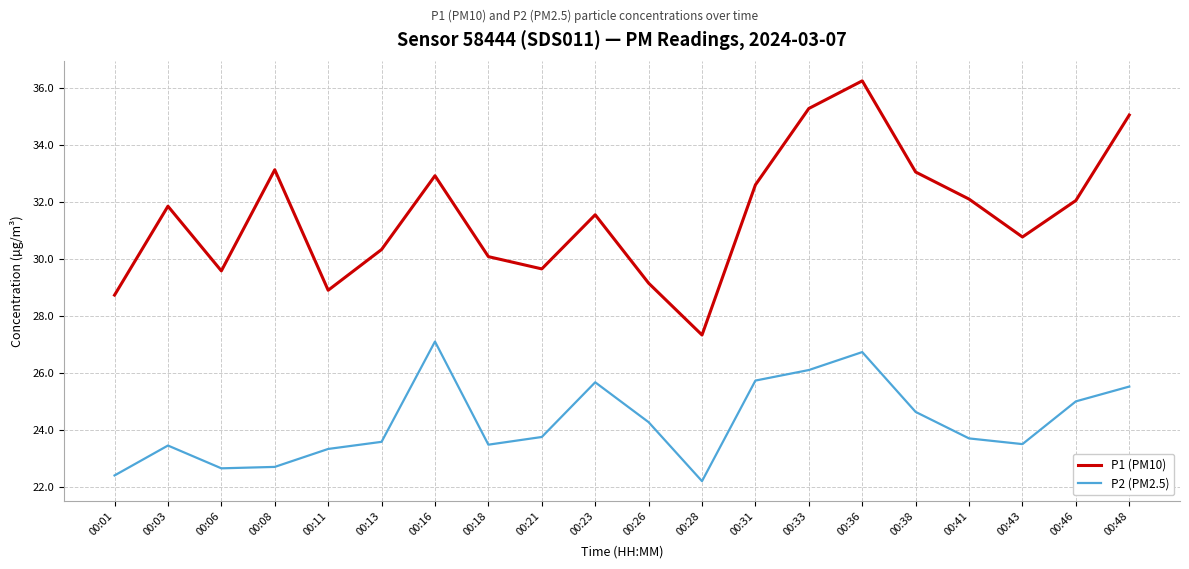

Is this an area chart (filled region under the line)?

No